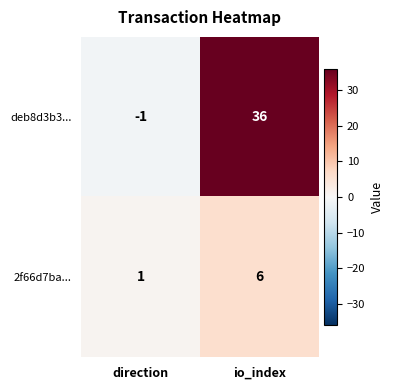

The value of deb8d3b3... at io_index is 10. True or false?

False